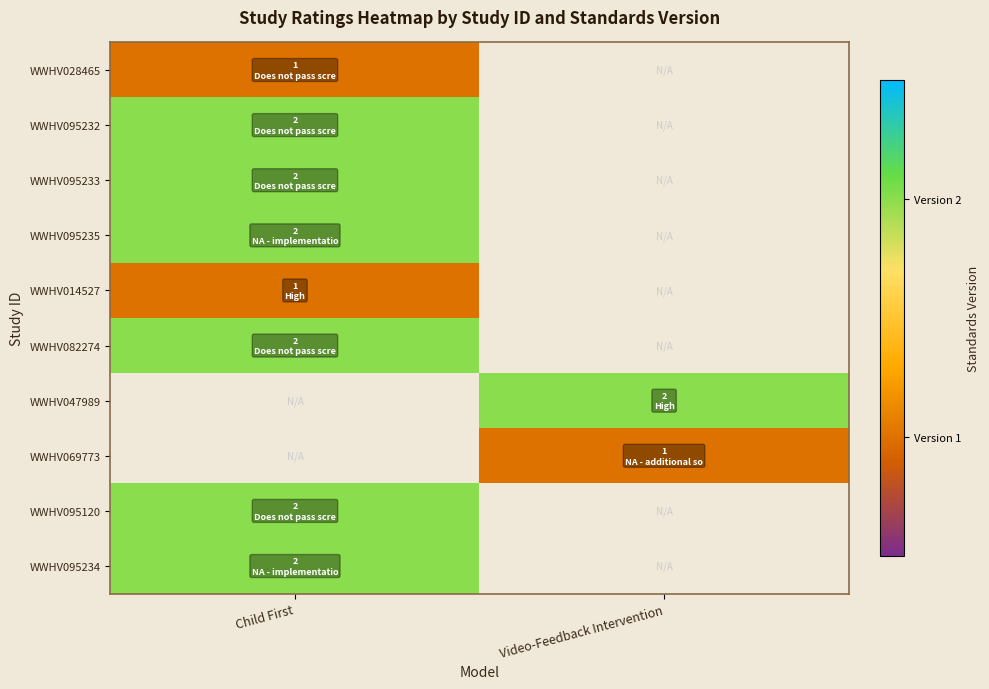

What is the maximum value for WWHV095120?

2.0